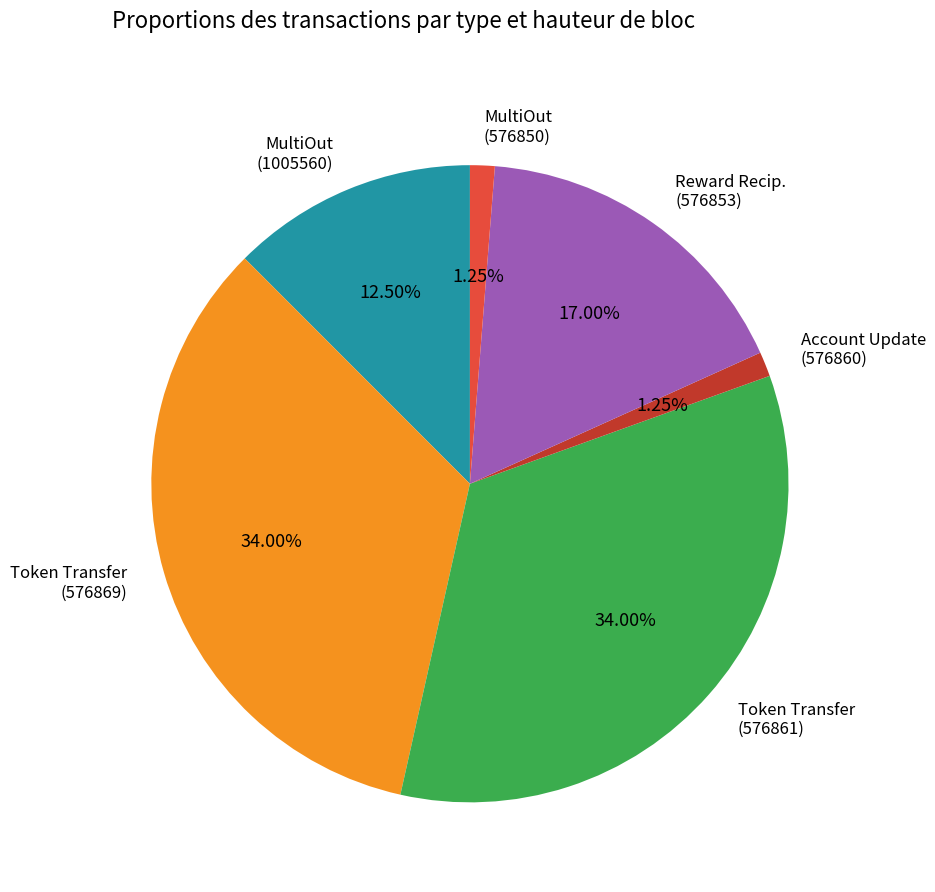

Is the sum of MultiOut (576850) and Account Update (576860) greater than half?

No